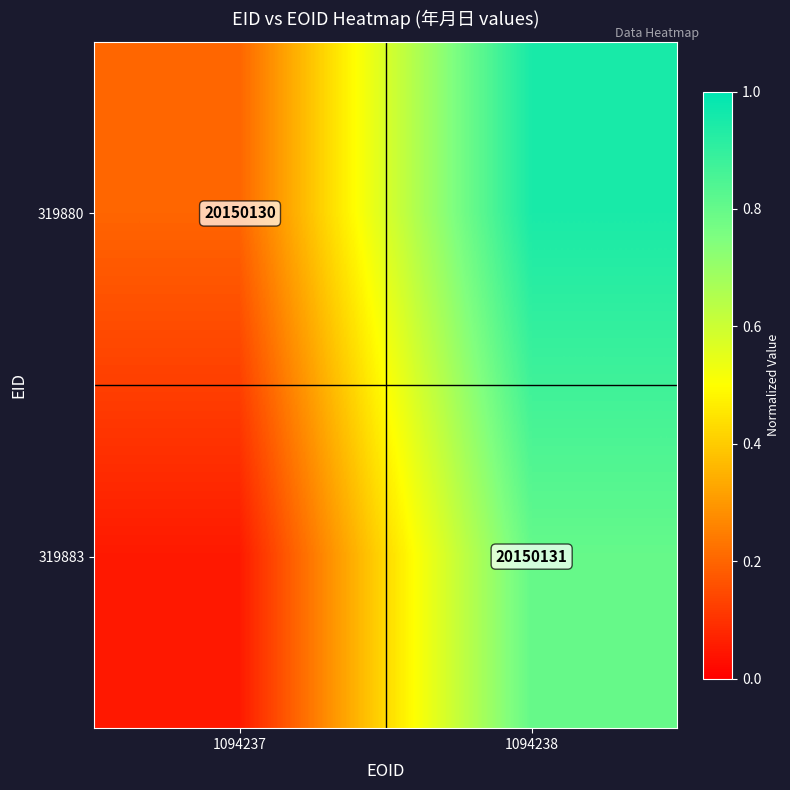

At how many categories does at least one series exceed 0?

2